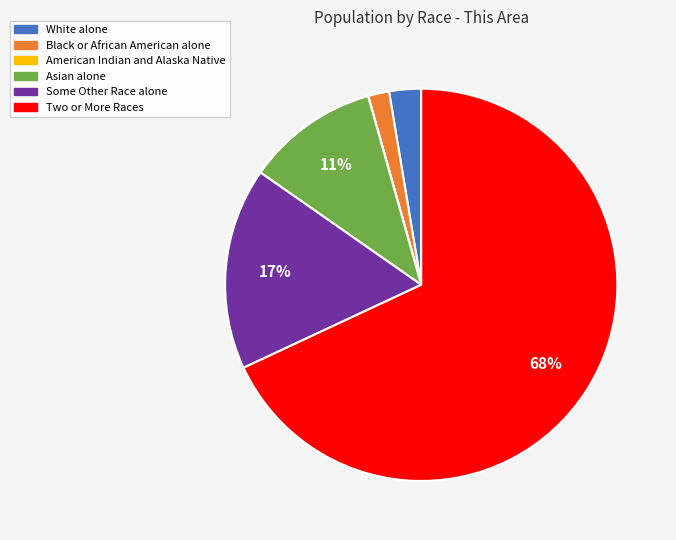

To the nearest percent, what is the average slice percentage?

17%